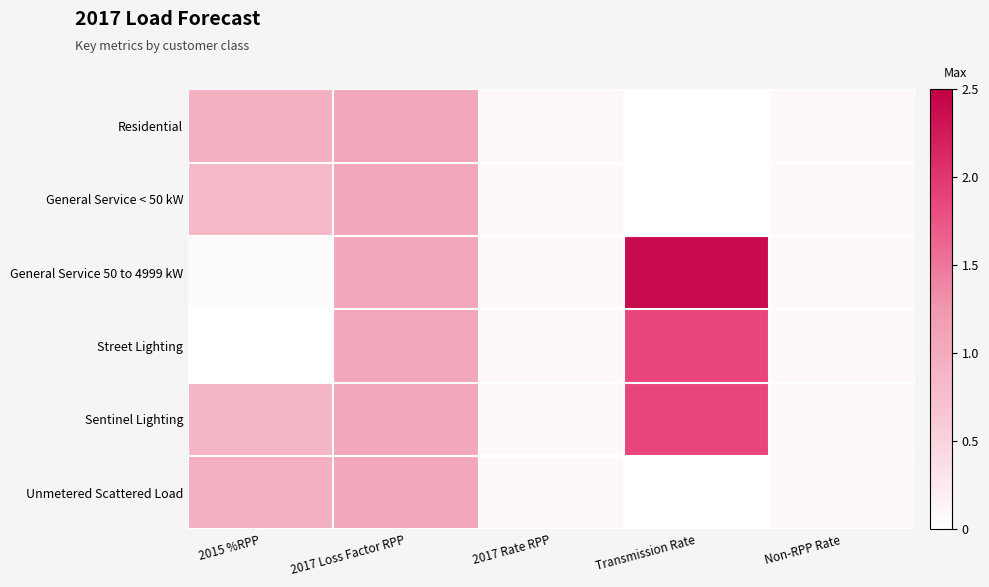

How many series are shown in this chart?

6